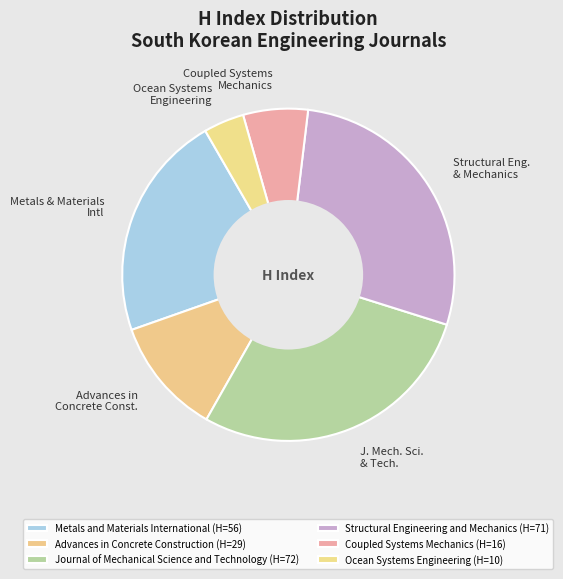

Combined, do Journal of Mechanical Science and Technology and Metals and Materials International account for over 50%?

Yes